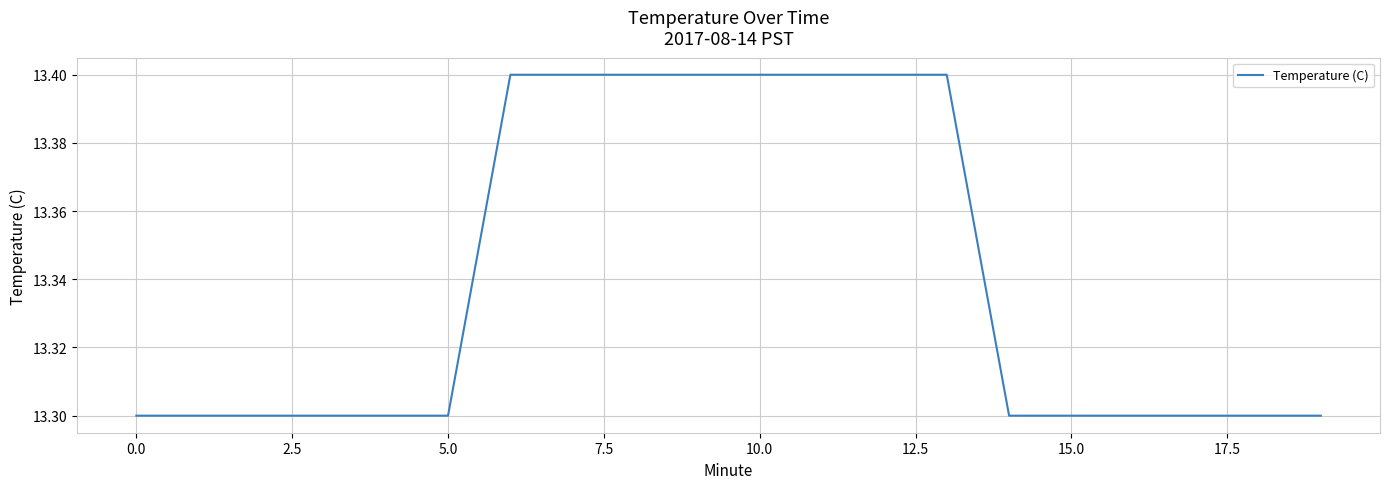

What is the greatest value displayed?

13.4